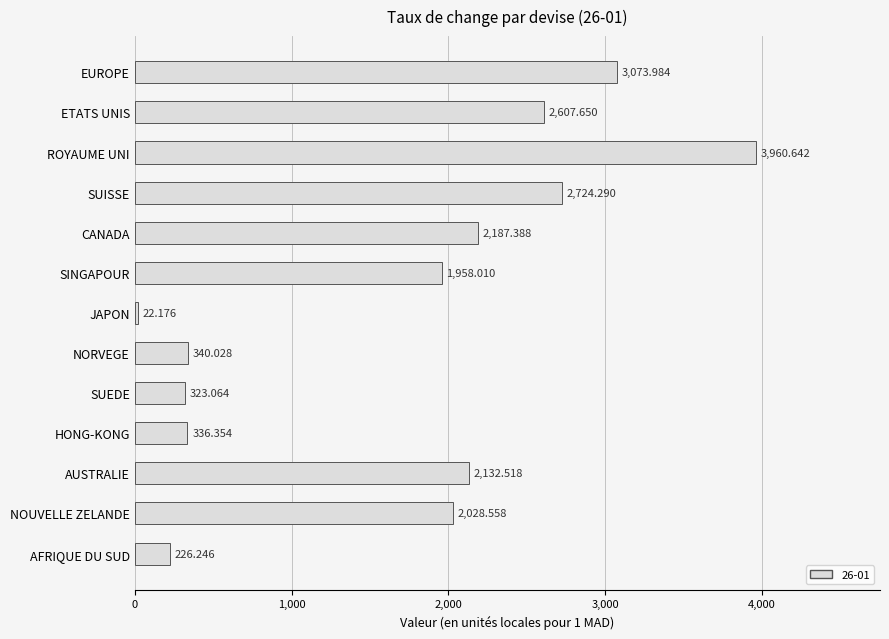

What is the difference between the maximum and minimum values?

3938.5